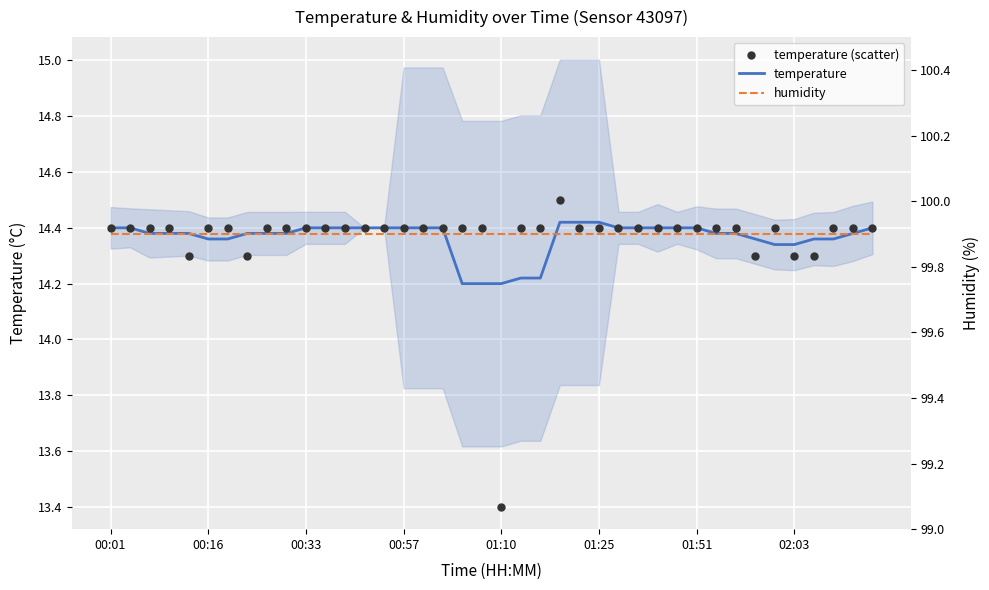

Which series contains the lowest Y value?

temperature (scatter)